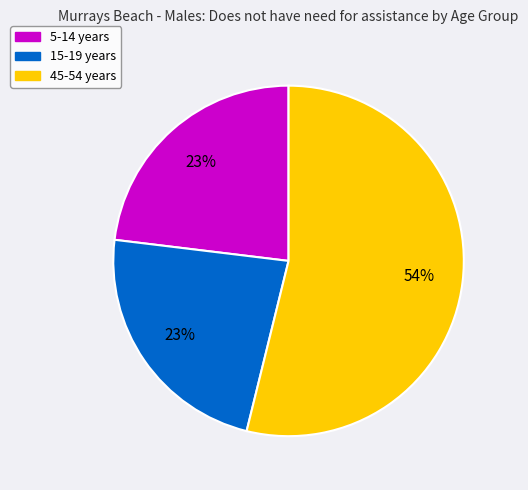

To the nearest percent, what is the difference between the largest and smallest slice percentages?

31%